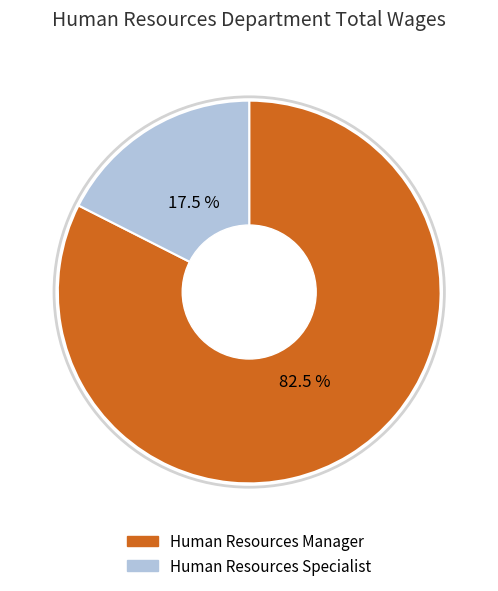

Do Human Resources Manager and Human Resources Specialist together represent more than half of the pie?

Yes